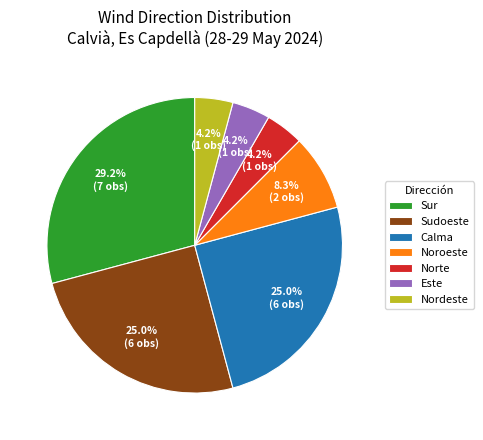

To the nearest percent, what portion does Sur represent?

29%